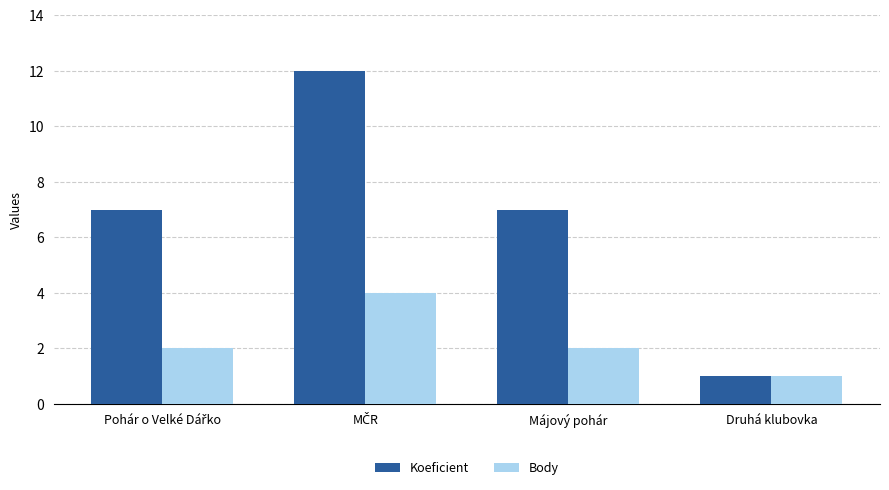

What is the total value across all series at Májový pohár?

9